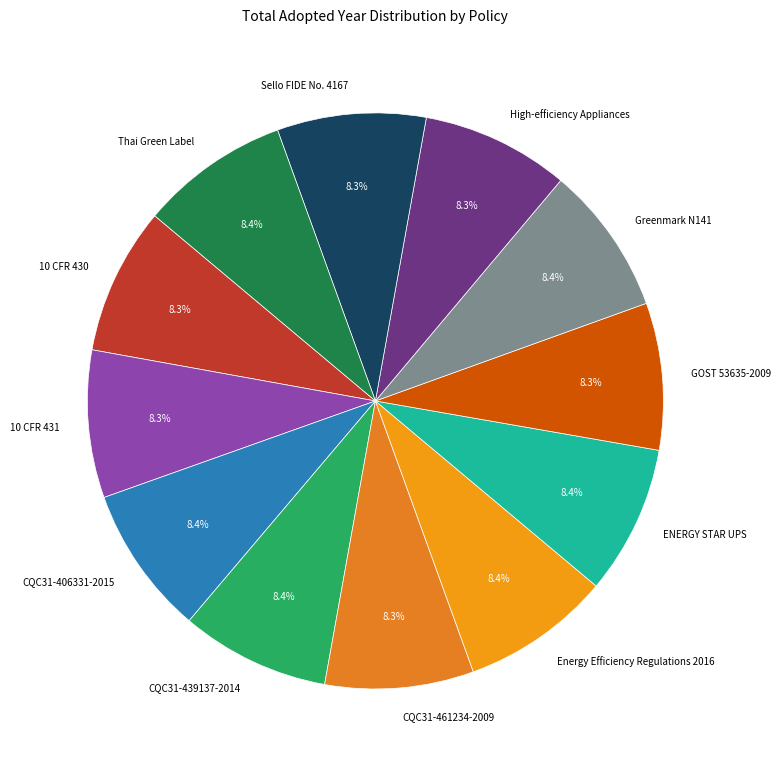

Combined, do 10 CFR 431 and 10 CFR 430 account for over 50%?

No